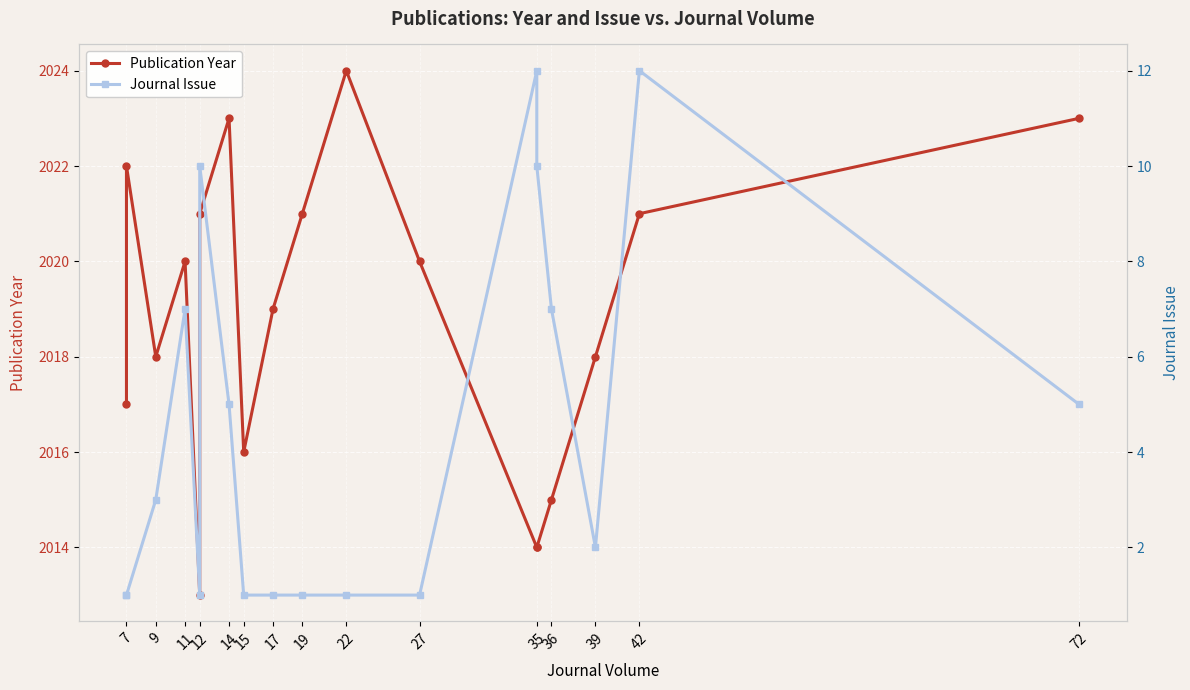

Where is the first local maximum for Journal Issue?

11